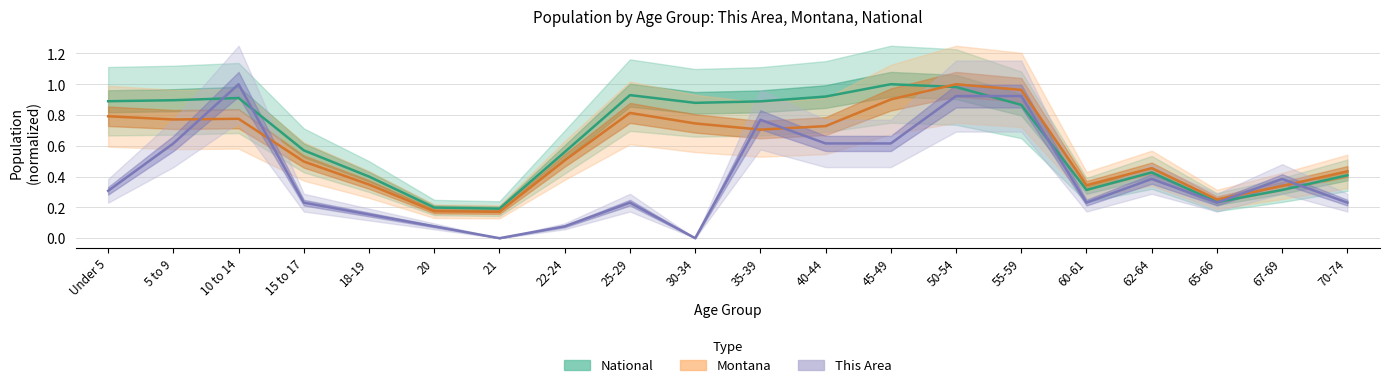

Read the National value at Under 5.

0.9